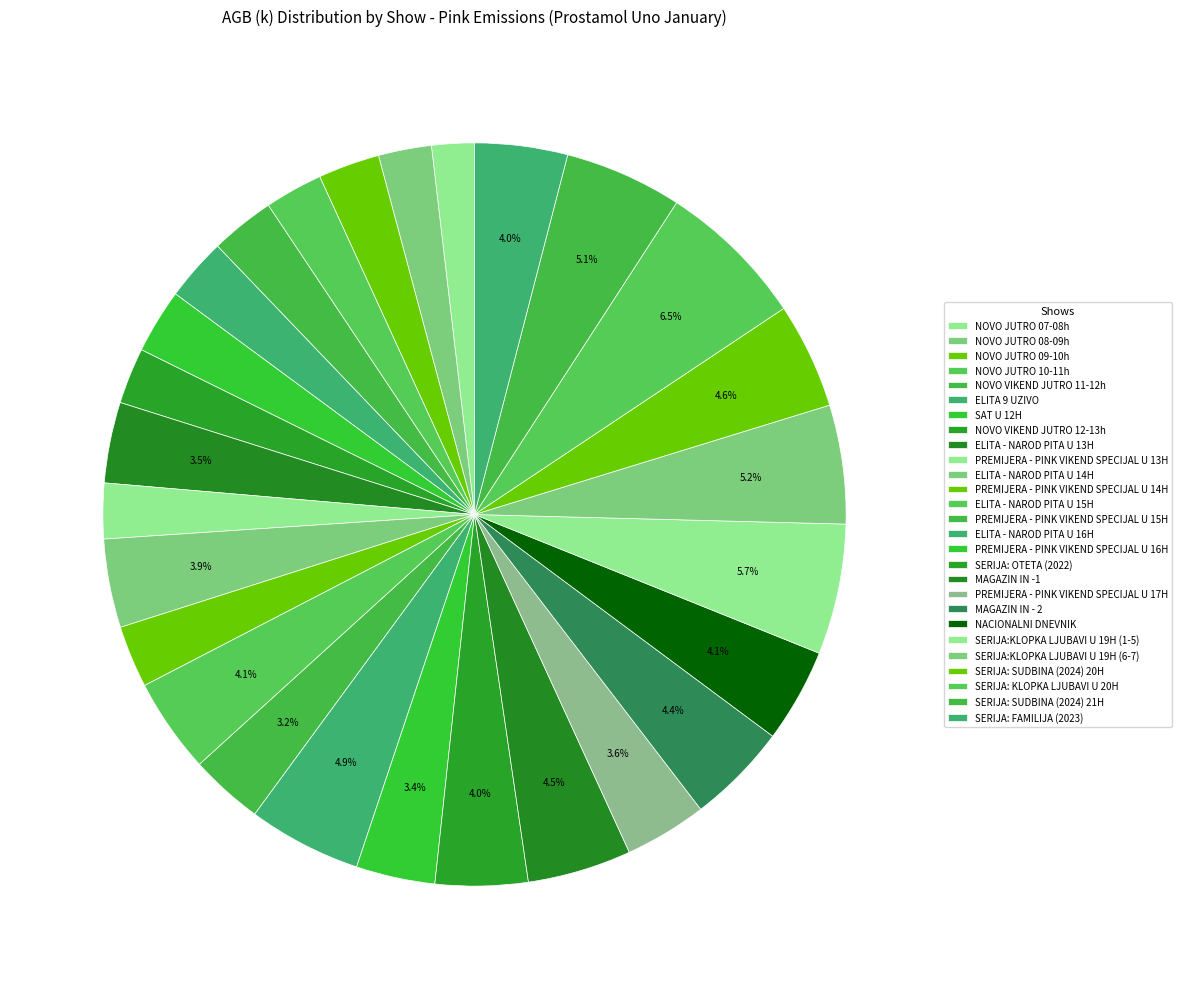

How many slices are in this pie chart?

27